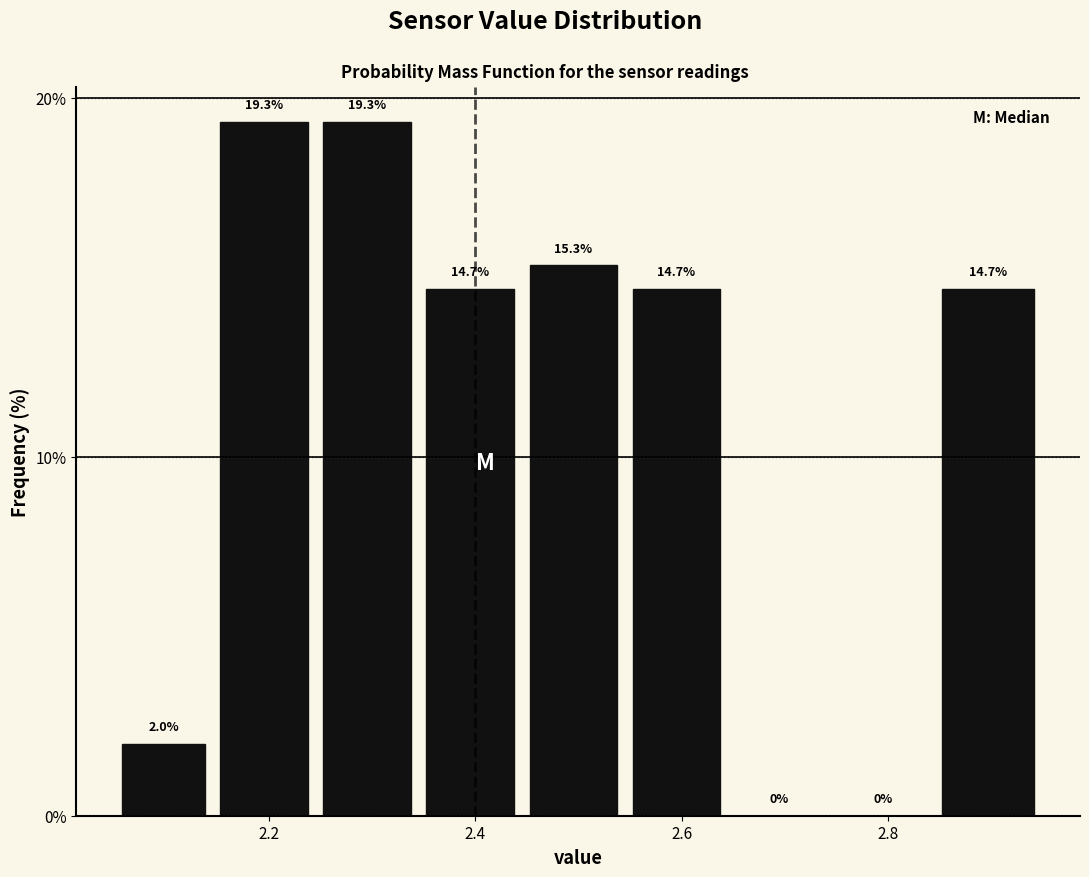

Reading left to right, transcribe this chart: for each bar, give the range it covers on the x-axis and its height. The bar edges are not printed on the chart, so give them approximately, as read against the axis.

2.050 to 2.145: 2.0
2.145 to 2.245: 19.3
2.245 to 2.345: 19.3
2.345 to 2.445: 14.7
2.445 to 2.545: 15.3
2.545 to 2.645: 14.7
2.645 to 2.745: 0.0
2.745 to 2.845: 0.0
2.845 to 2.950: 14.7